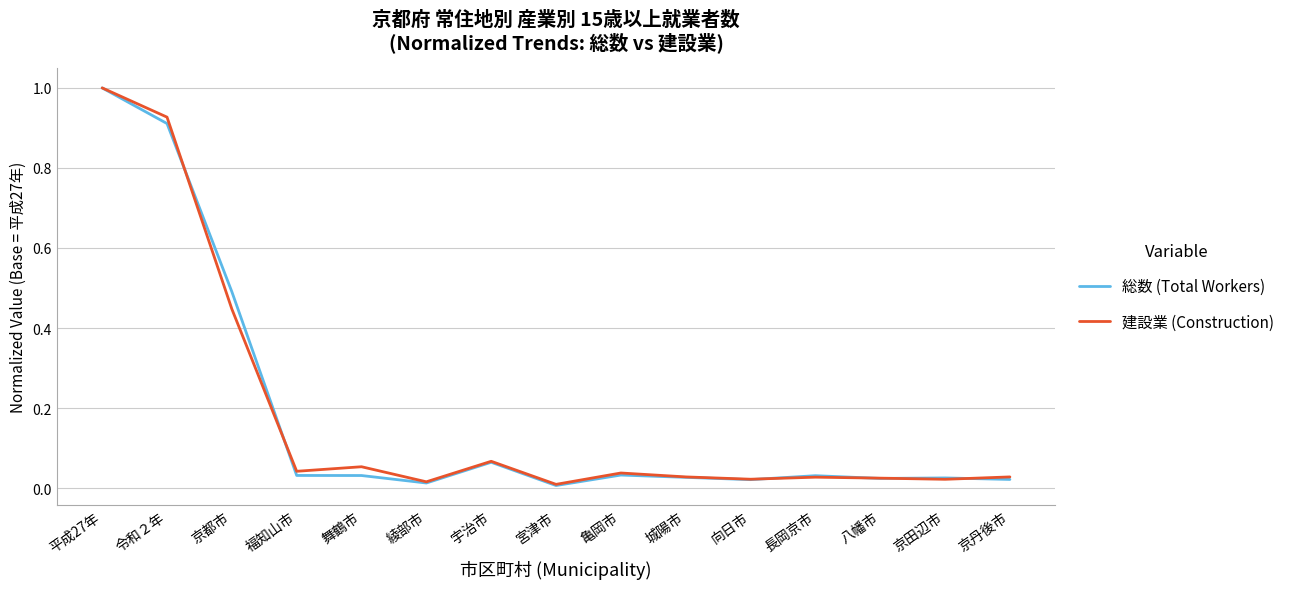

What is the total value across all series at 令和２年?

1.8